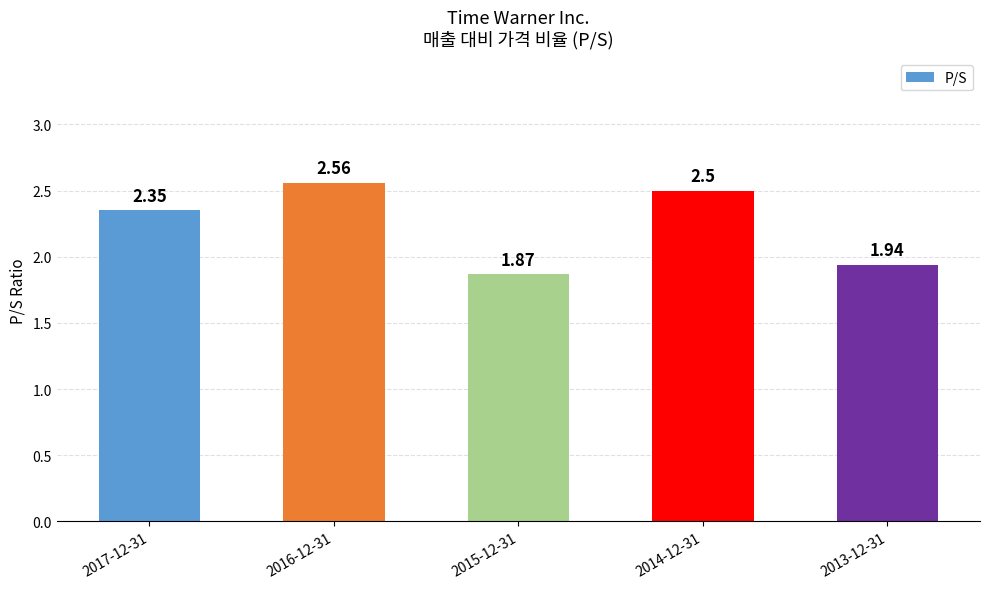

List the labels in order of value, largest first.

2016-12-31, 2014-12-31, 2017-12-31, 2013-12-31, 2015-12-31